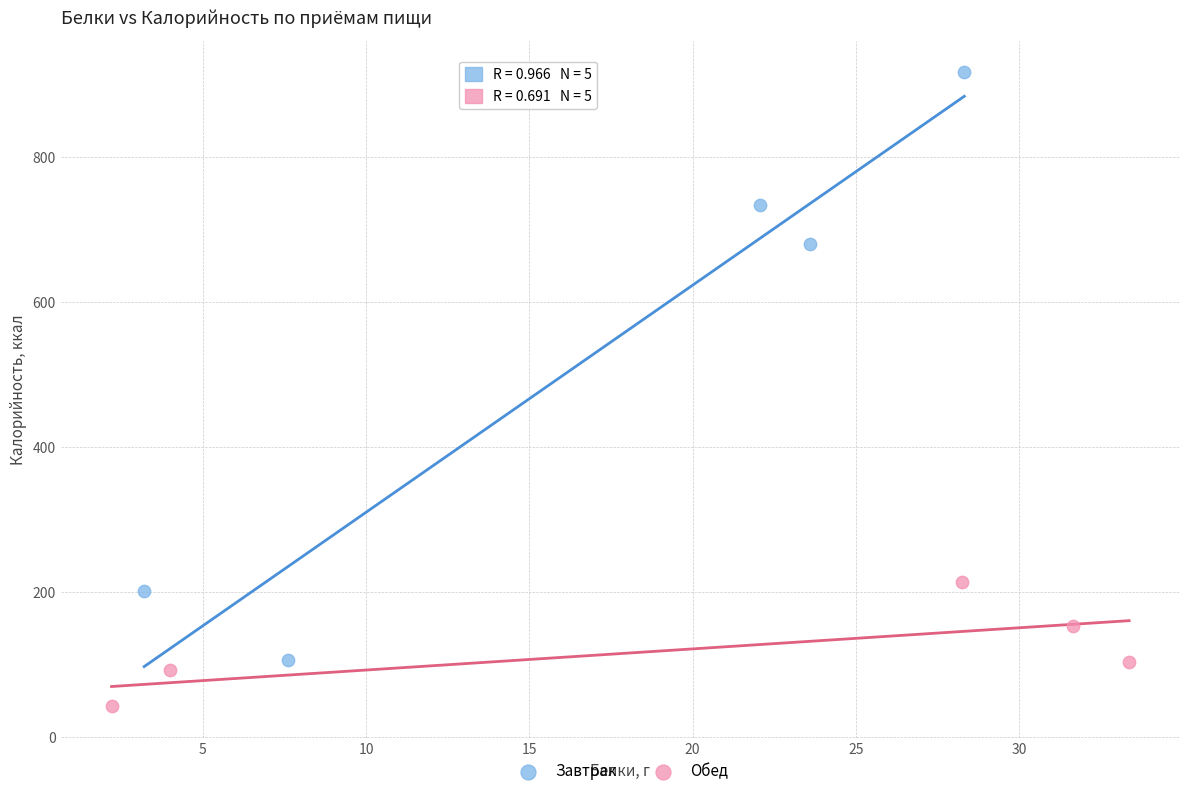

Which series has the widest spread of Y values?

Завтрак